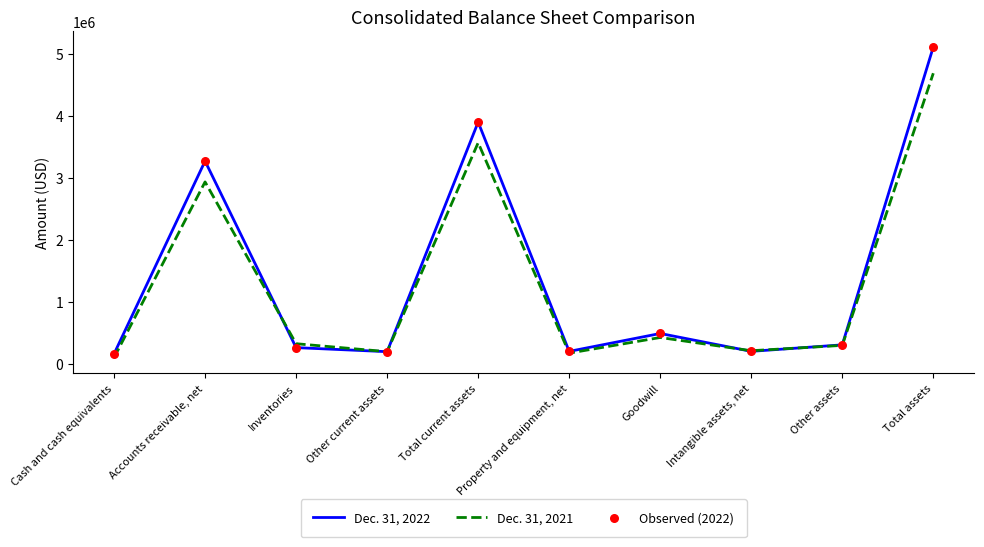

Where is Dec. 31, 2022 nearest to the value 2638109?

Accounts receivable, net